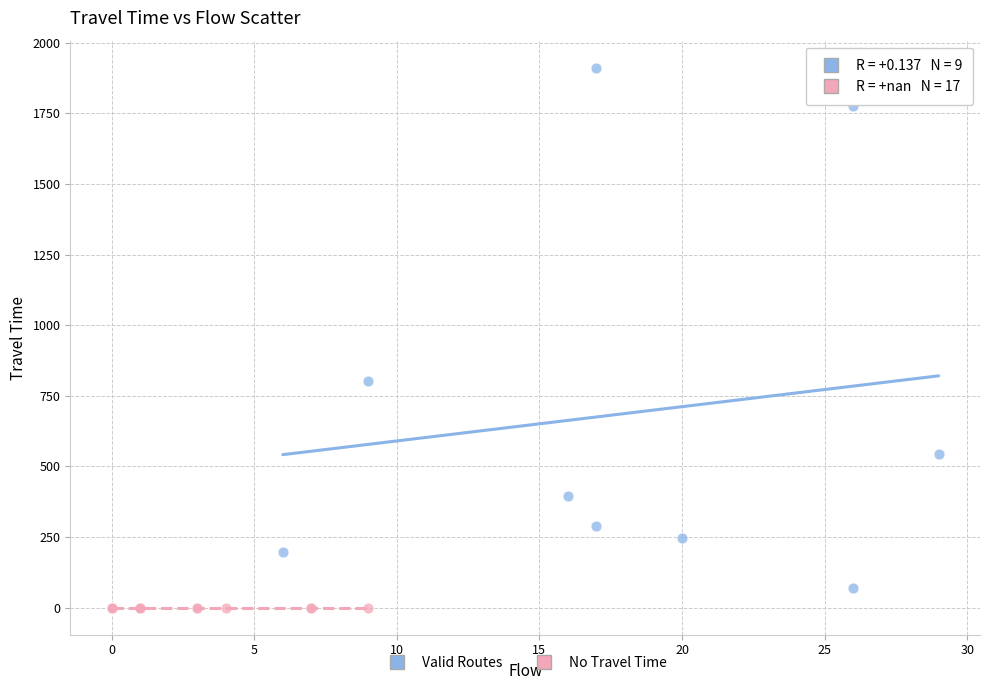

Which series reaches the maximum Y coordinate?

Valid Routes